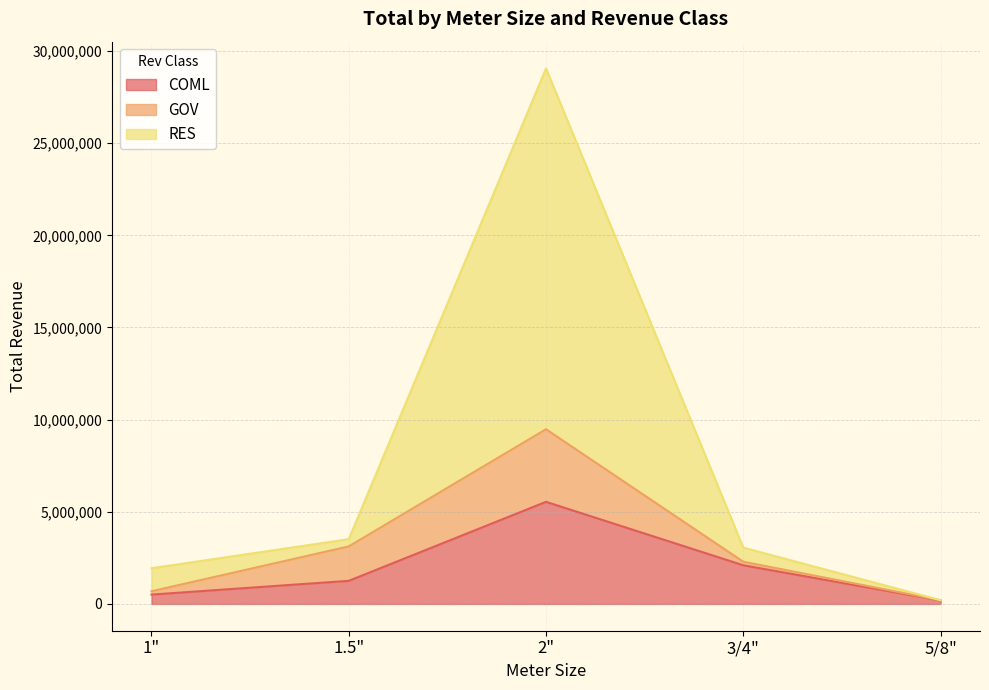

At which category is the sum across all series the highest?

2"